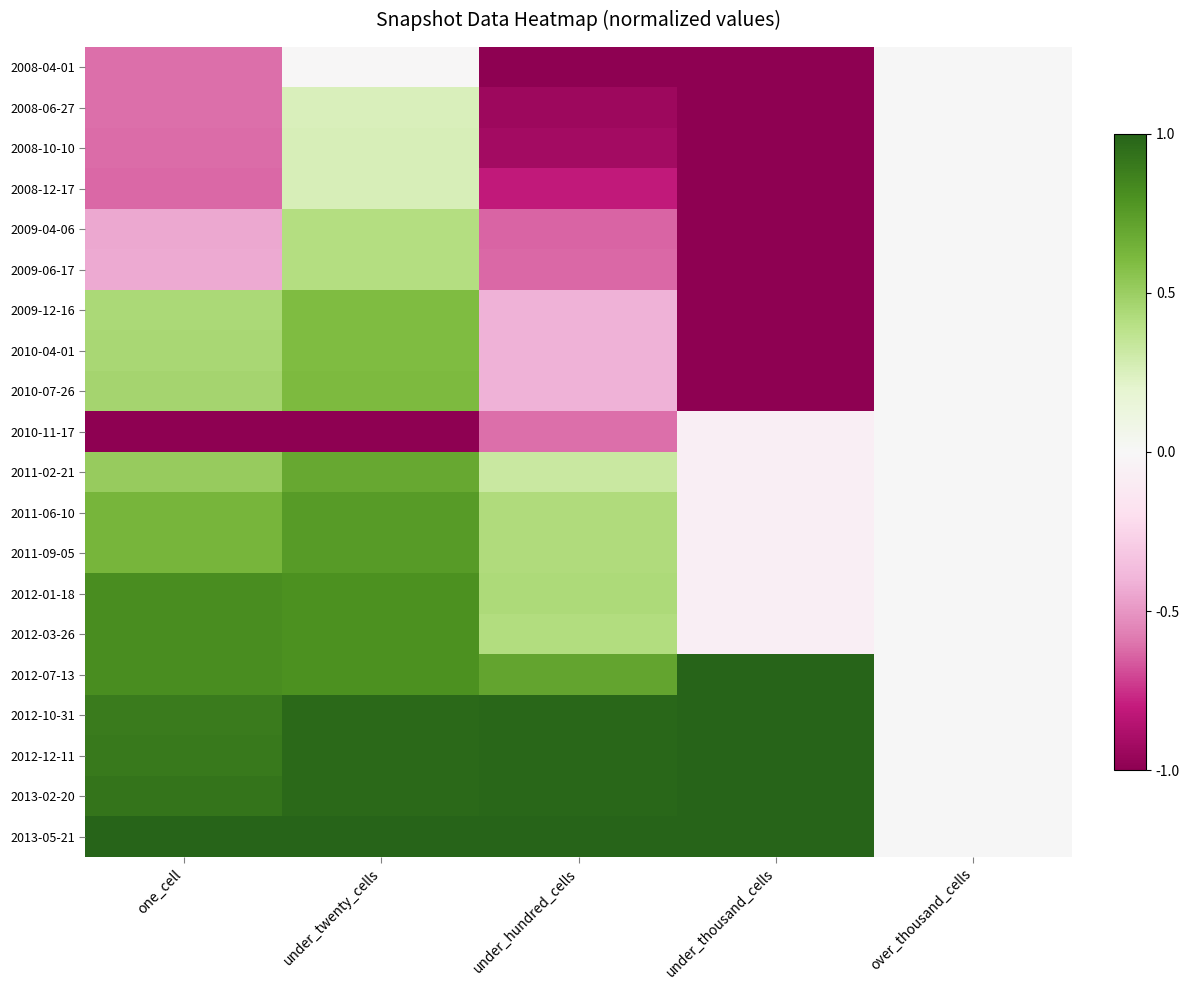

How many data points does each series have?

5